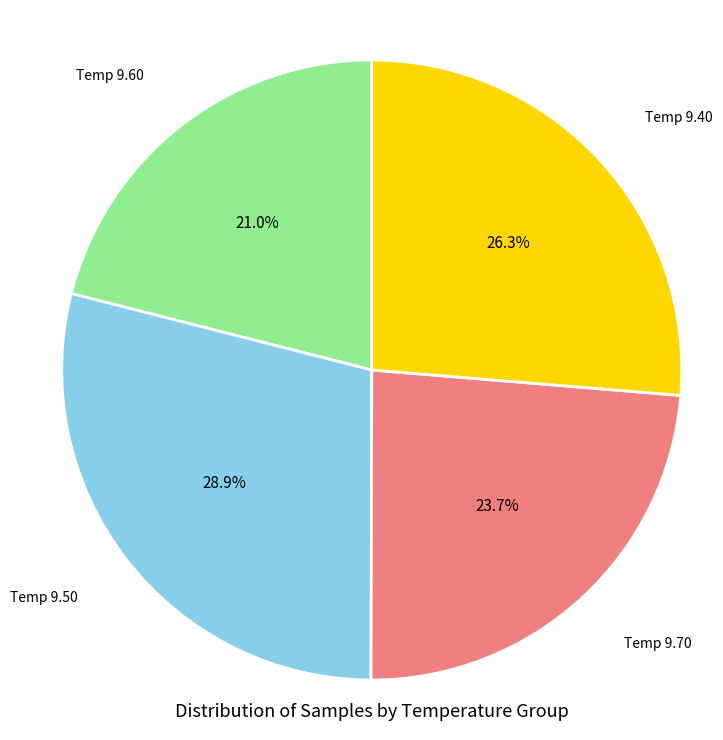

Count the number of slices in the pie.

4